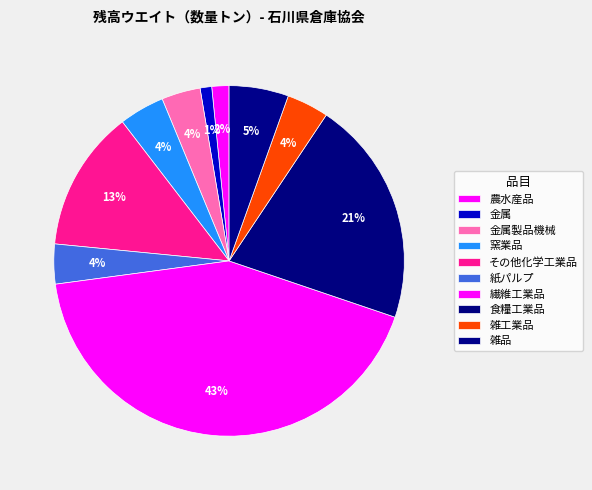

How many slices are in this pie chart?

10